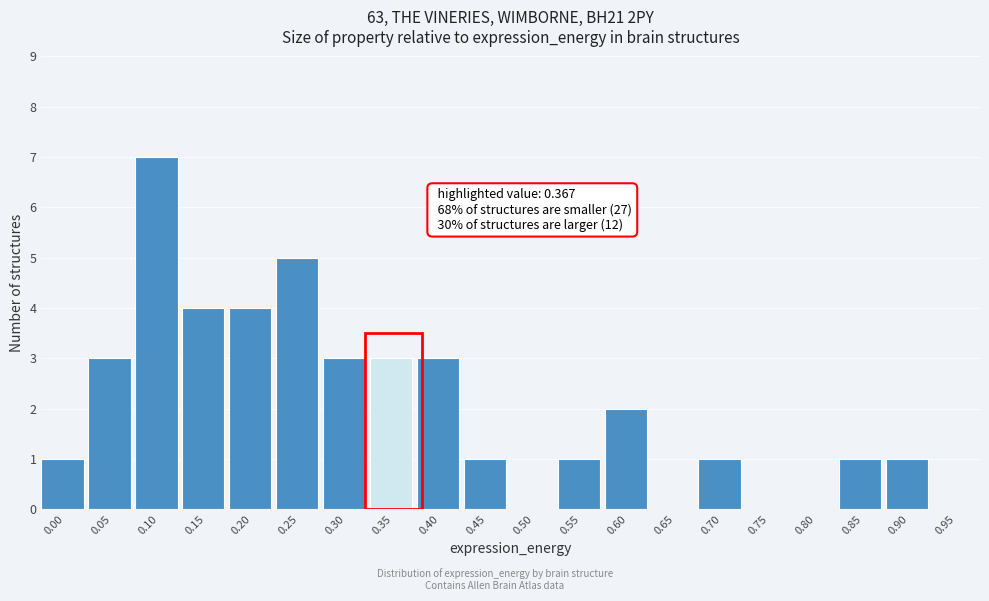

Reading left to right, what are all the values shown in this chart?

0.00=1	0.05=3	0.10=7	0.15=4	0.20=4	0.25=5	0.30=3	0.35=3	0.40=3	0.45=1	0.50=0	0.55=1	0.60=2	0.65=0	0.70=1	0.75=0	0.80=0	0.85=1	0.90=1	0.95=0